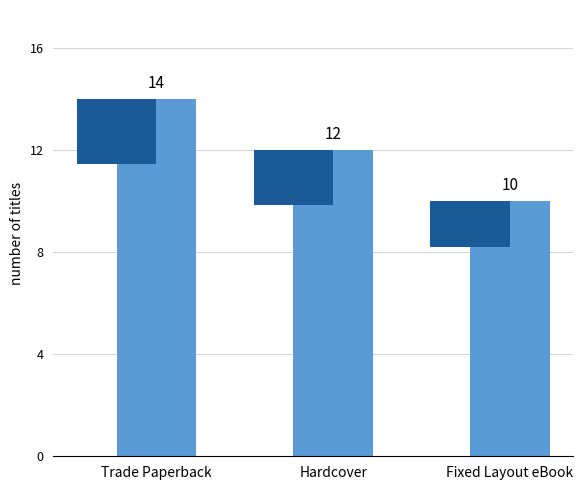

Approximately how many times larger is the value at Hardcover compared to Fixed Layout eBook?

1.2